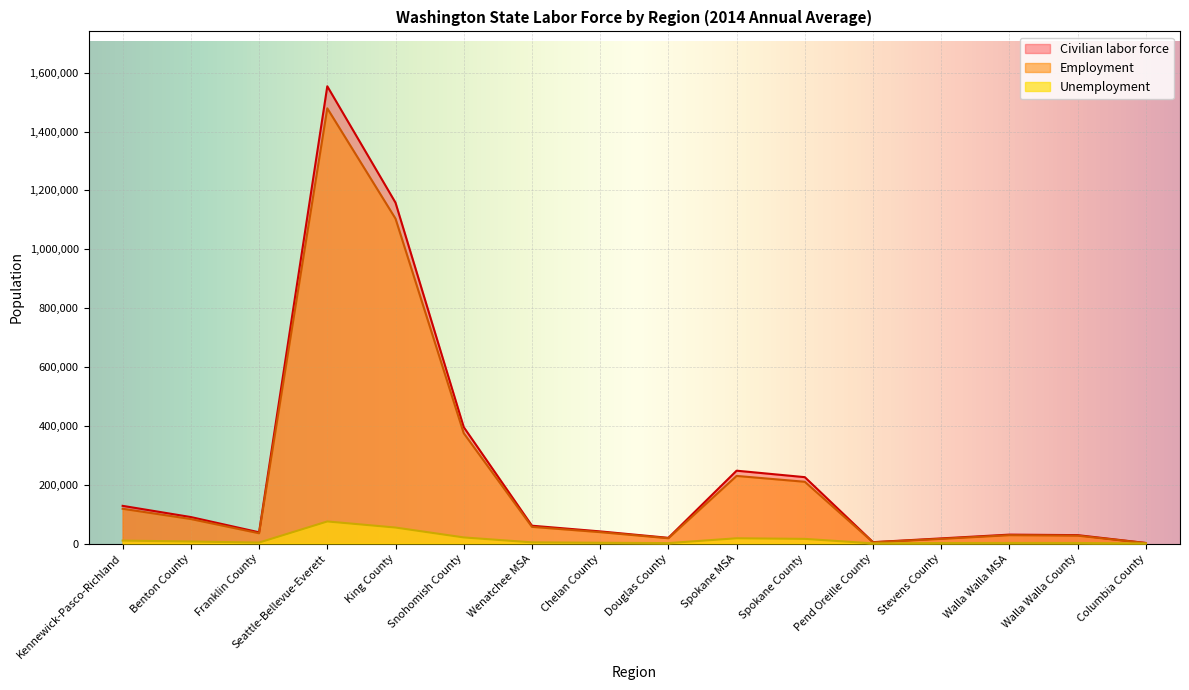

True or false: Employment and Unemployment intersect in this chart.

False